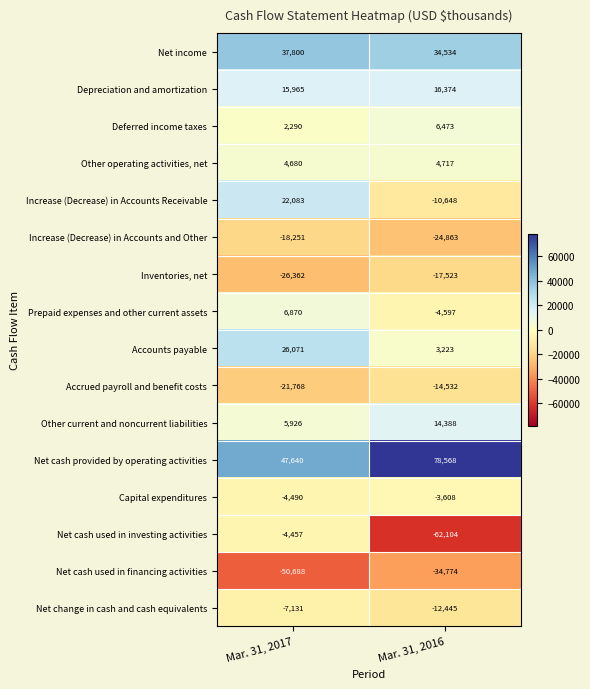

Which category has the lowest value in the Increase (Decrease) in Accounts and Other series?

Mar. 31, 2016